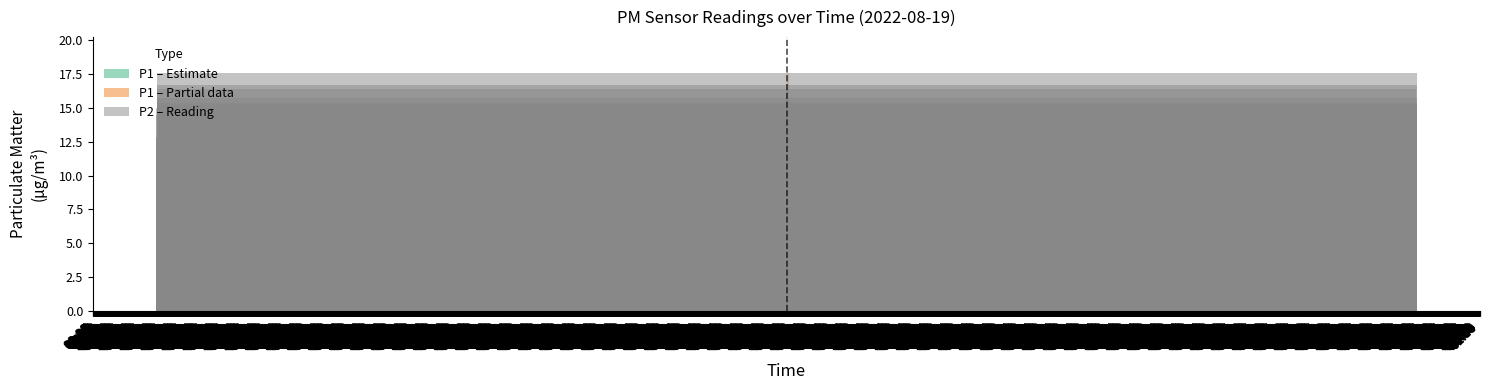

Rank the series by their maximum value, from highest to lowest.

P1, P2